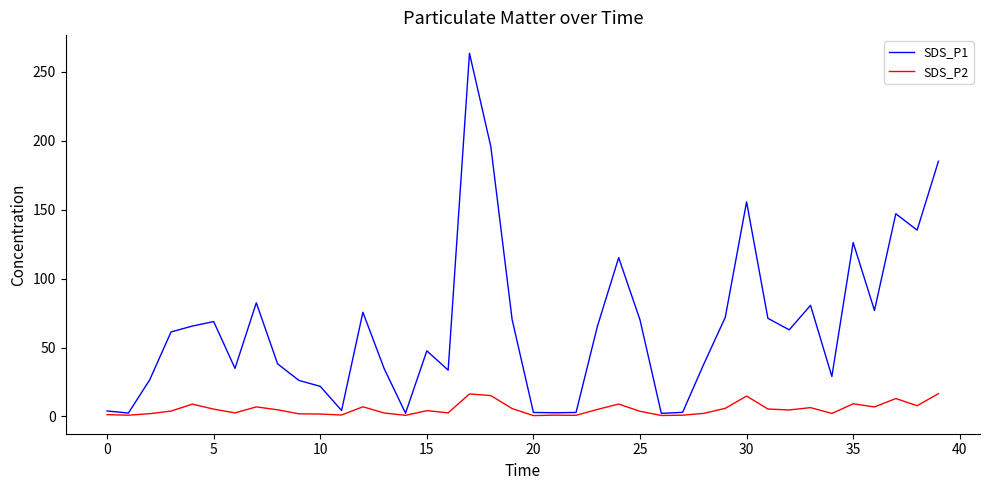

List the series in order of their overall mean, highest first.

SDS_P1, SDS_P2